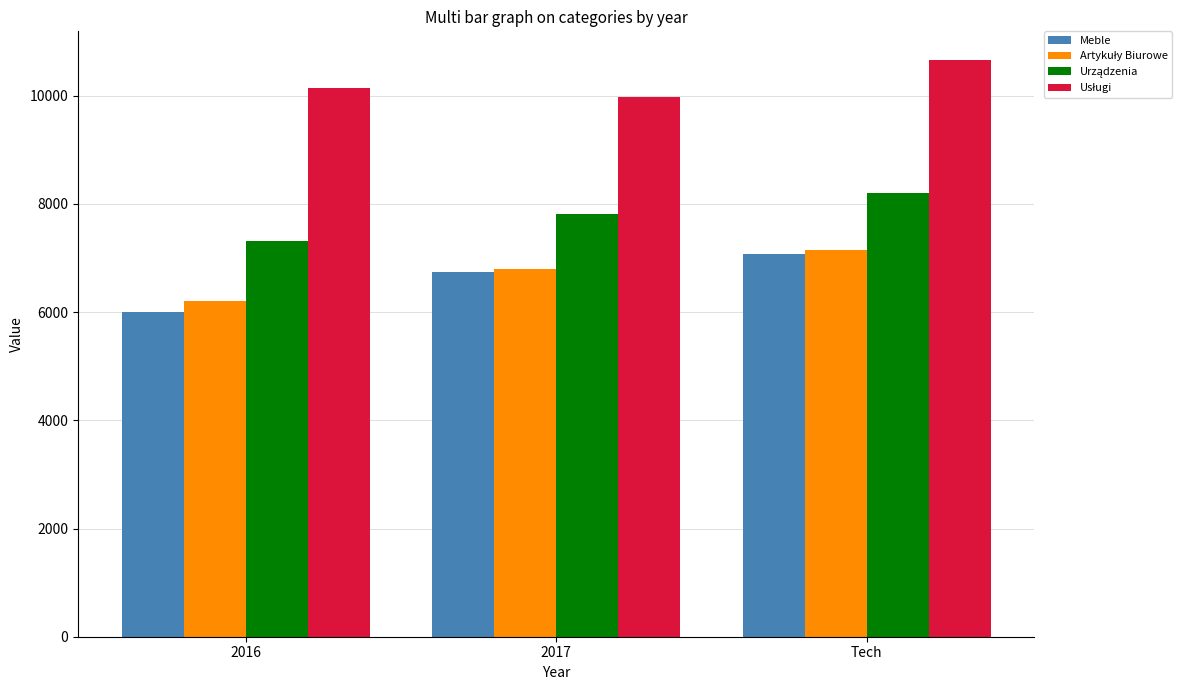

List the labels in order of Meble value, largest first.

Tech, 2017, 2016